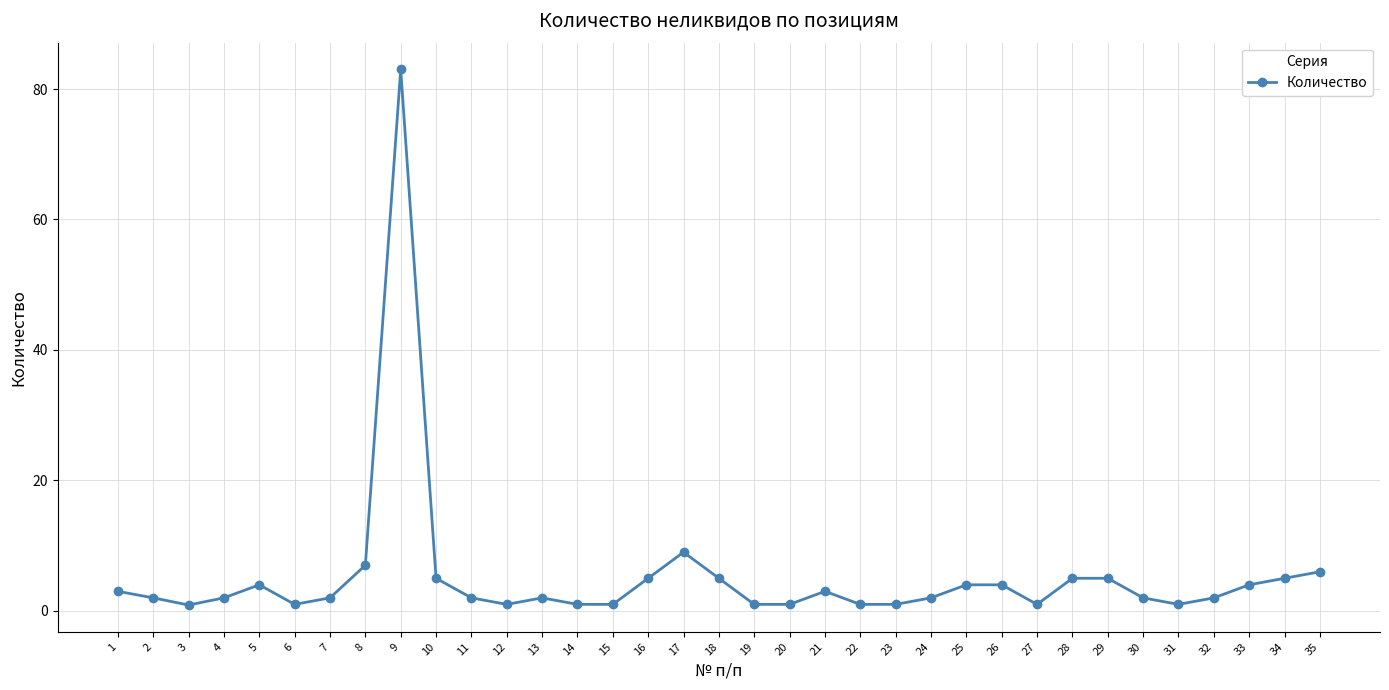

How many distinct data groups are displayed?

1